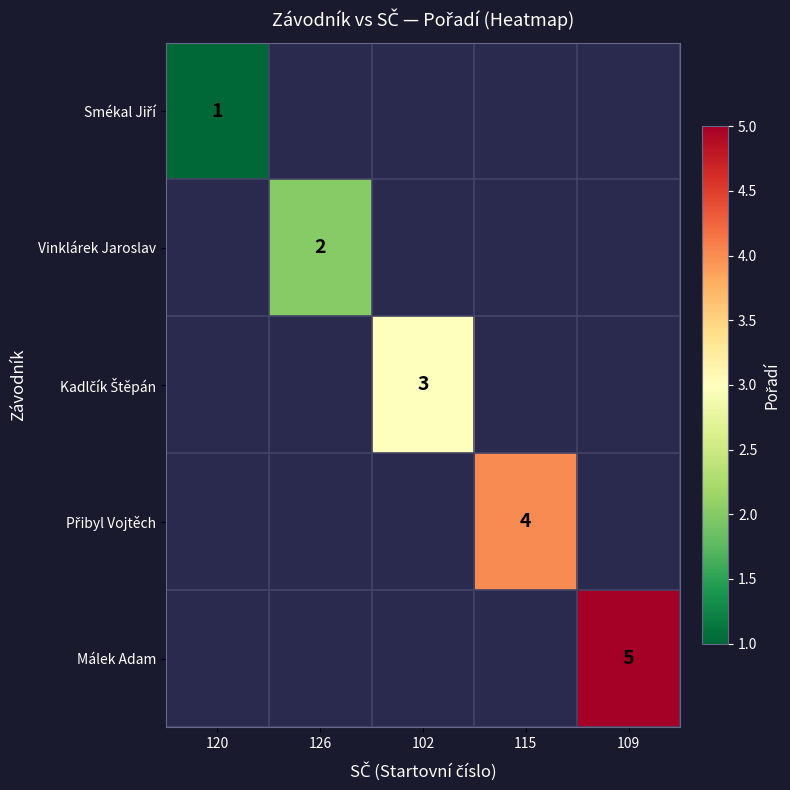

At how many categories does at least one series exceed 3?

2